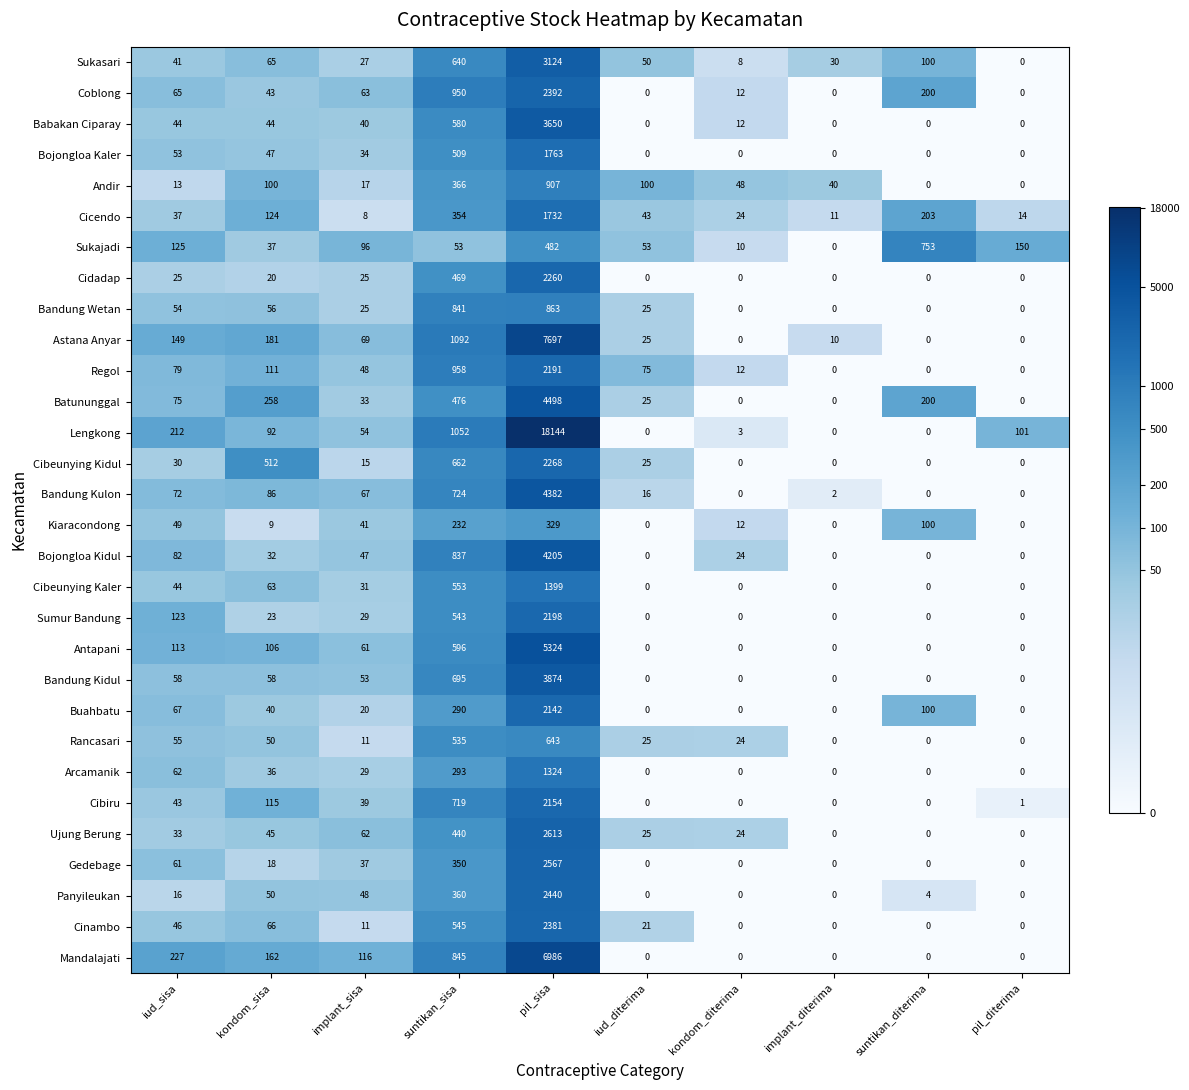

What is the average value of the Sumur Bandung series?

292